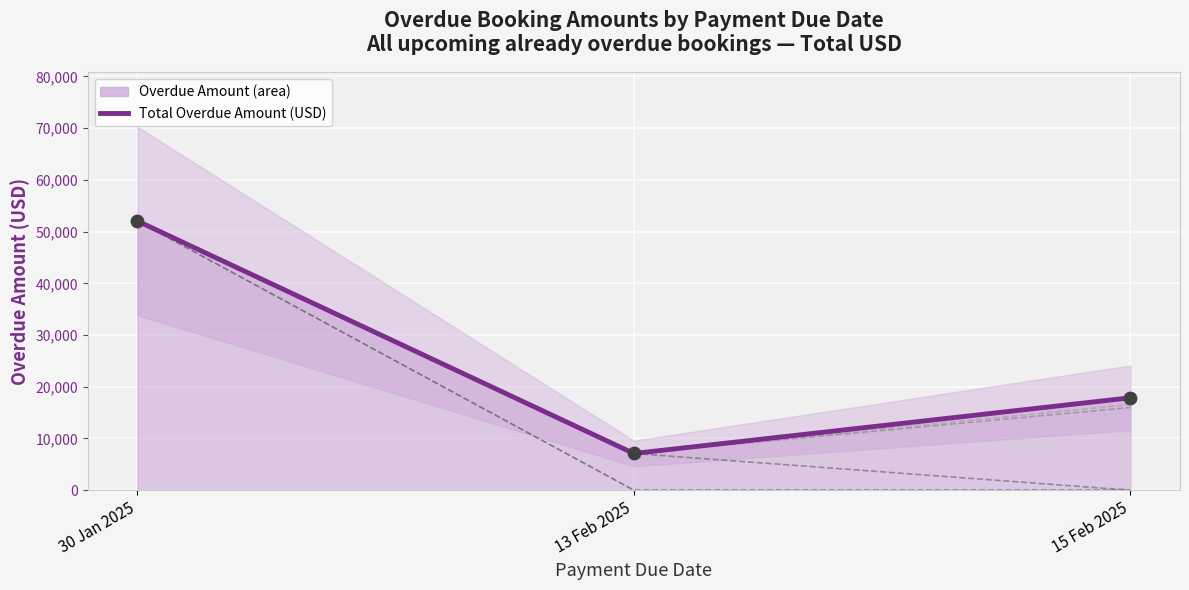

Which series has the largest total across all categories?

Total Overdue Amount (USD)